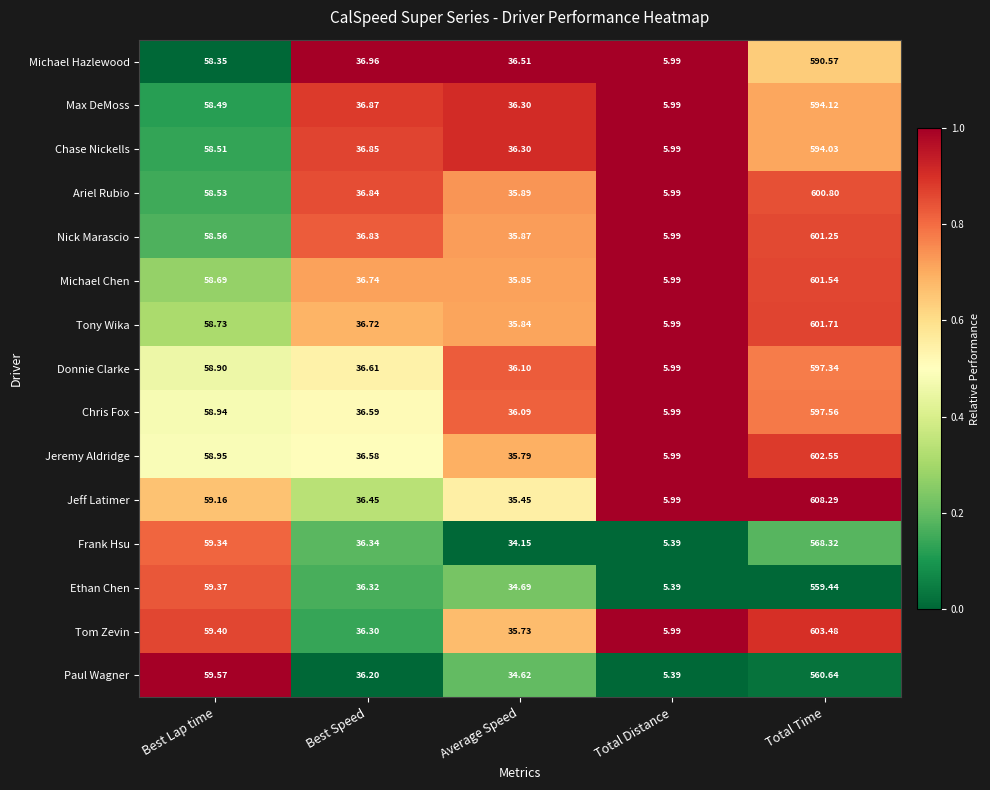

At which label does Michael Chen first exceed 36?

Best Lap time